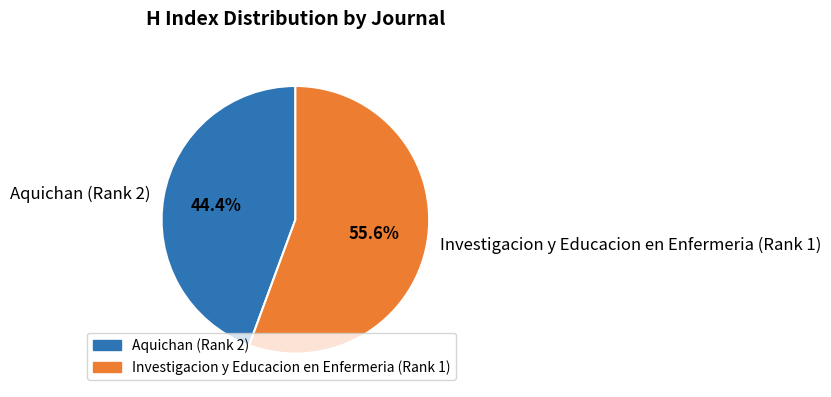

What is the ratio of the value at Investigacion y Educacion en Enfermeria (Rank 1) to the value at Aquichan (Rank 2)?

1.3